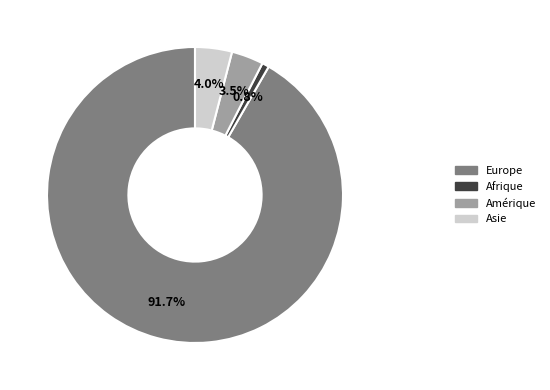

How many slices are in this pie chart?

4